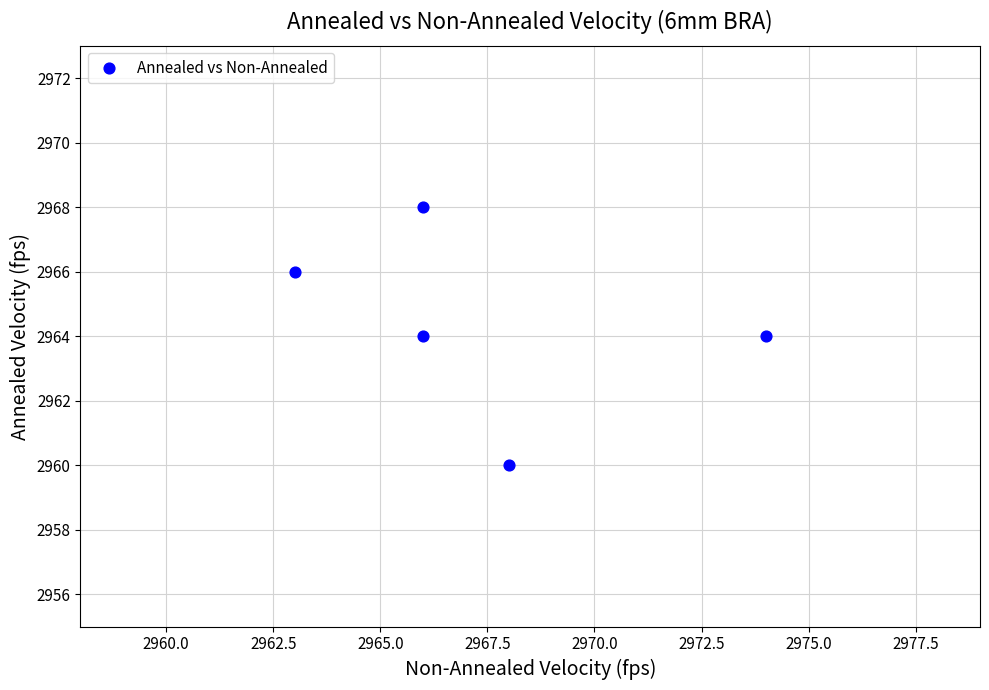

What is the average X value?

2967